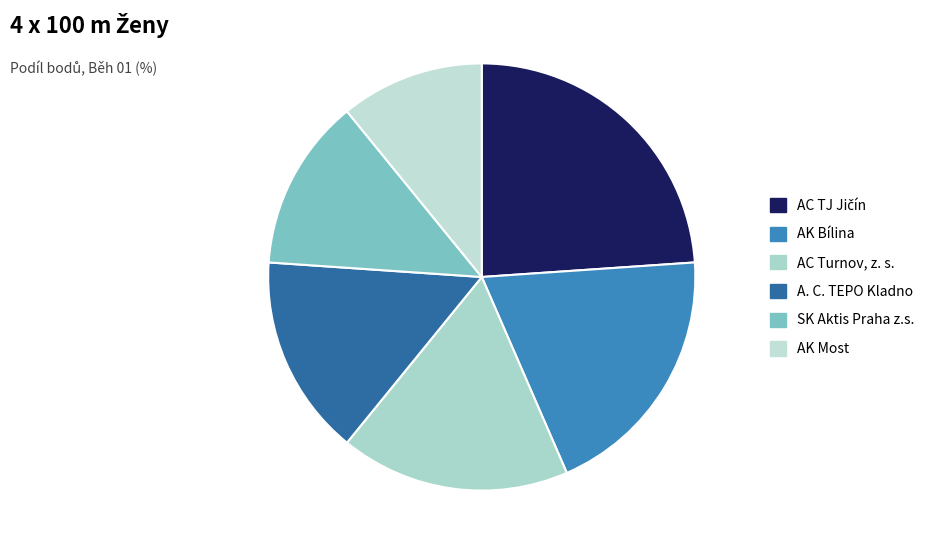

Is it true that A. C. TEPO Kladno is 6% of the pie?

False